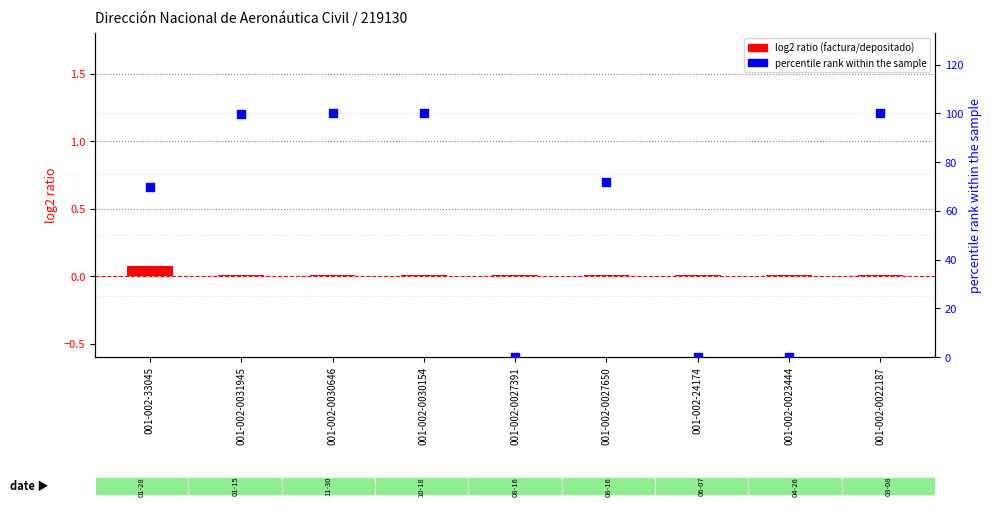

At which category is the sum across all series the highest?

001-002-0022187